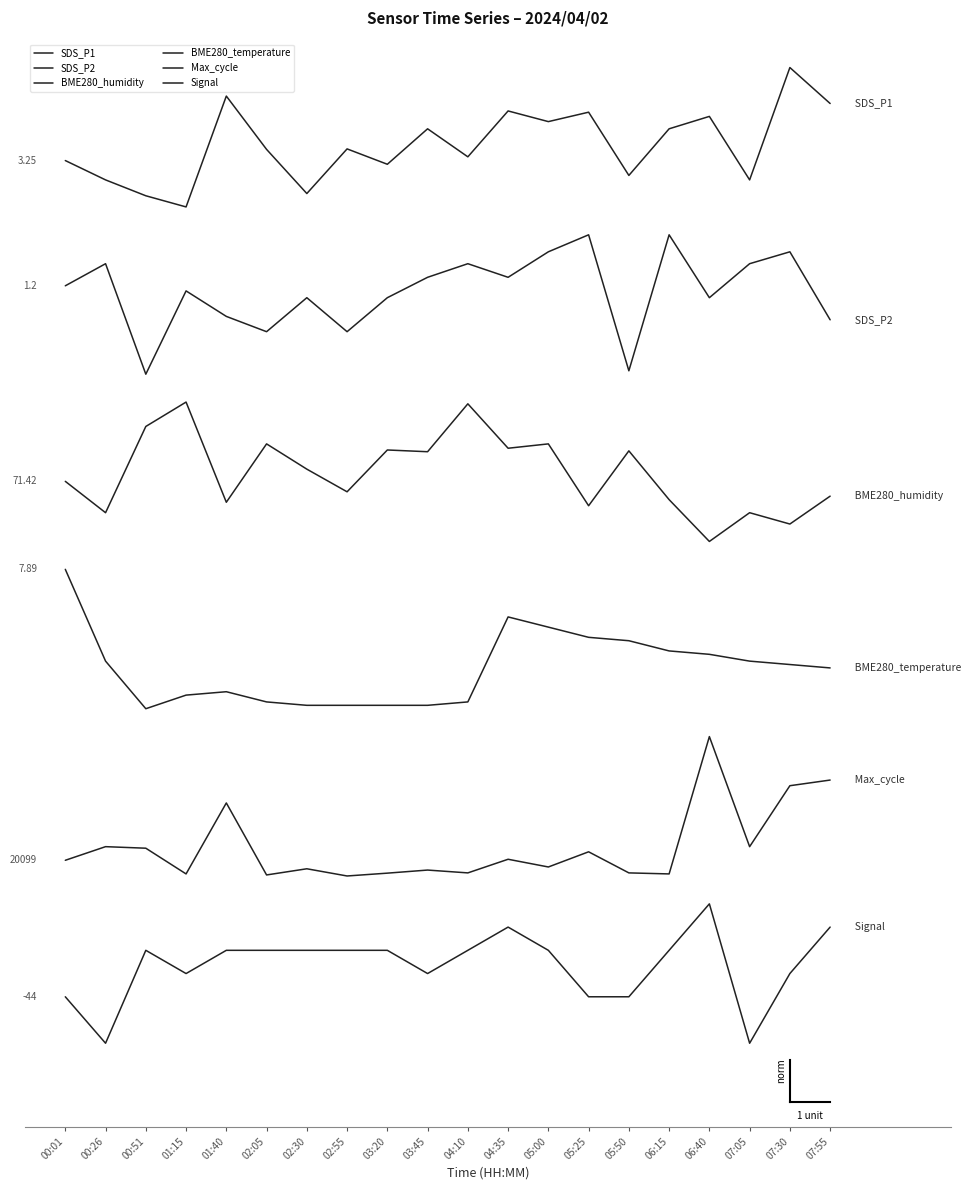

What are all the series names shown in the legend?

SDS_P1, SDS_P2, BME280_humidity, BME280_temperature, Max_cycle, Signal